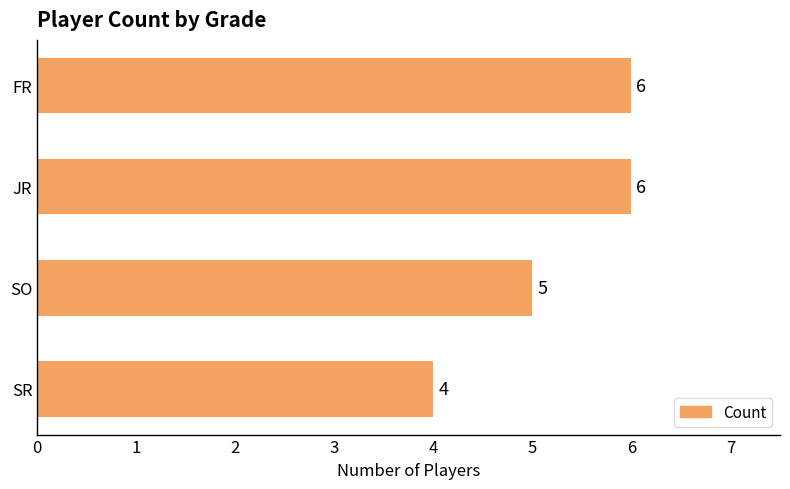

Reading bottom to top, extract all data points from this chart.

SR=4	SO=5	JR=6	FR=6